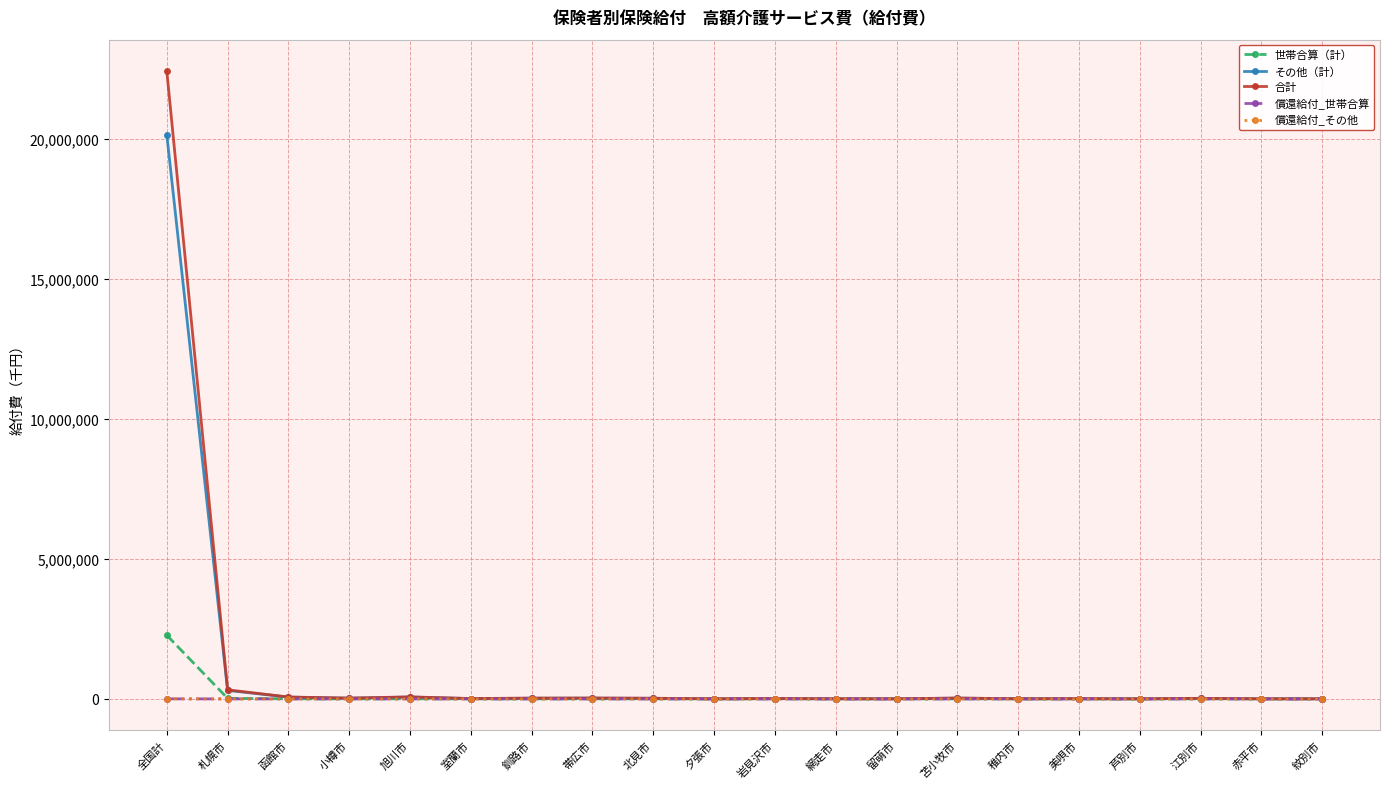

Count the number of categories in the chart.

20